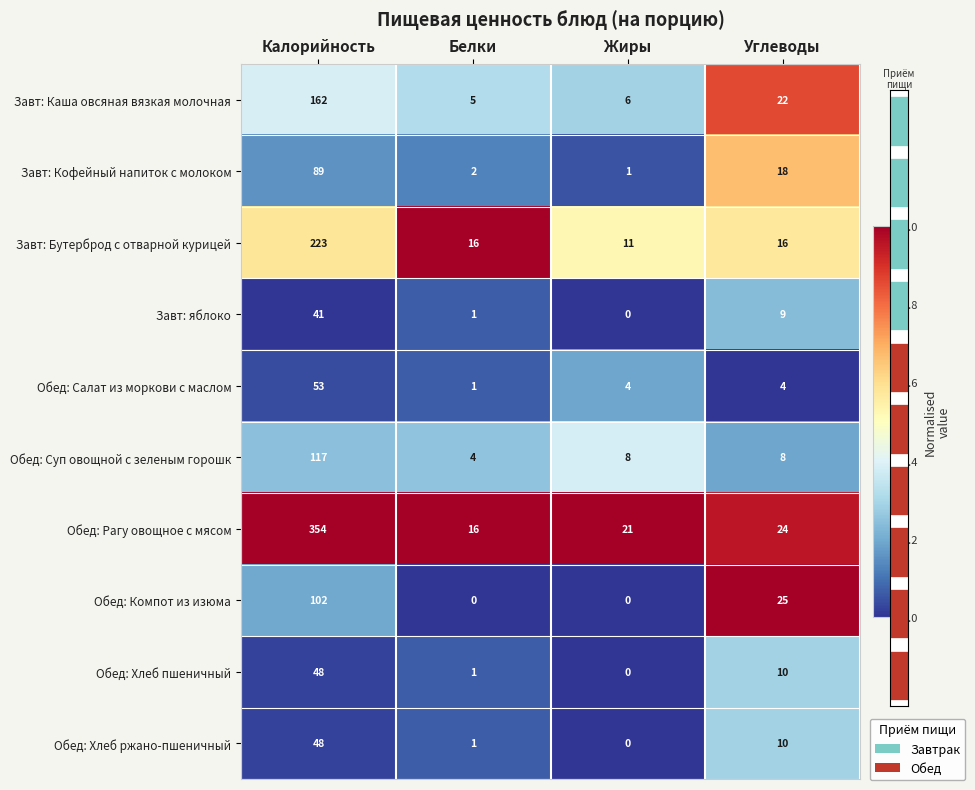

How many values in Обед: Хлеб ржано-пшеничный are above zero?

3